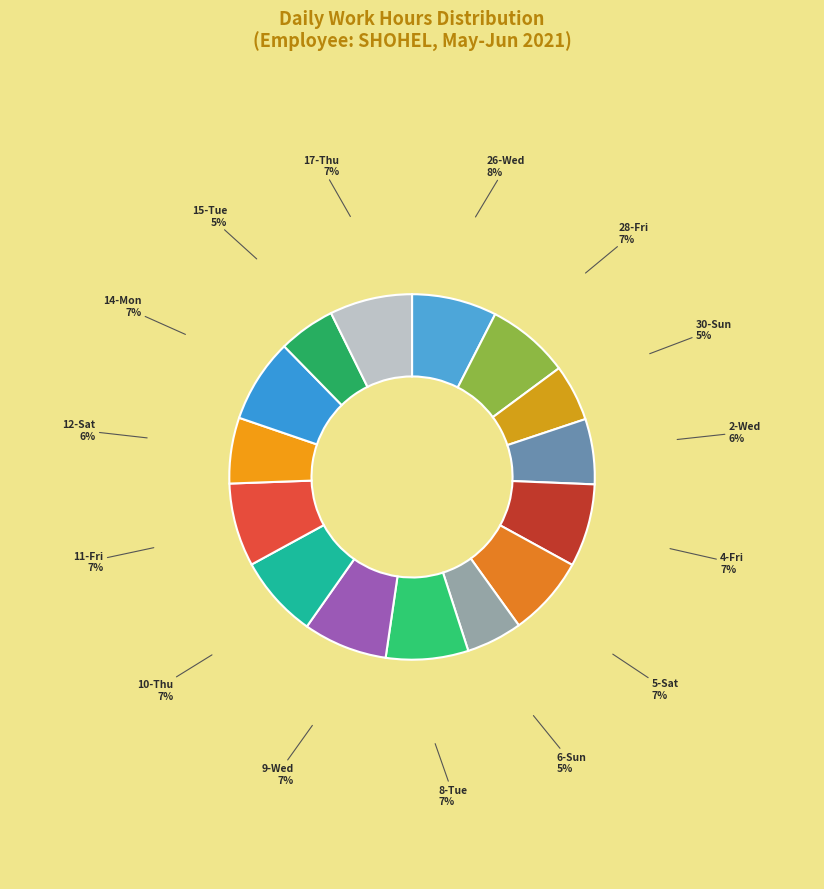

Approximately how many times larger is the value at 5-Sat compared to 8-Tue?

1.0